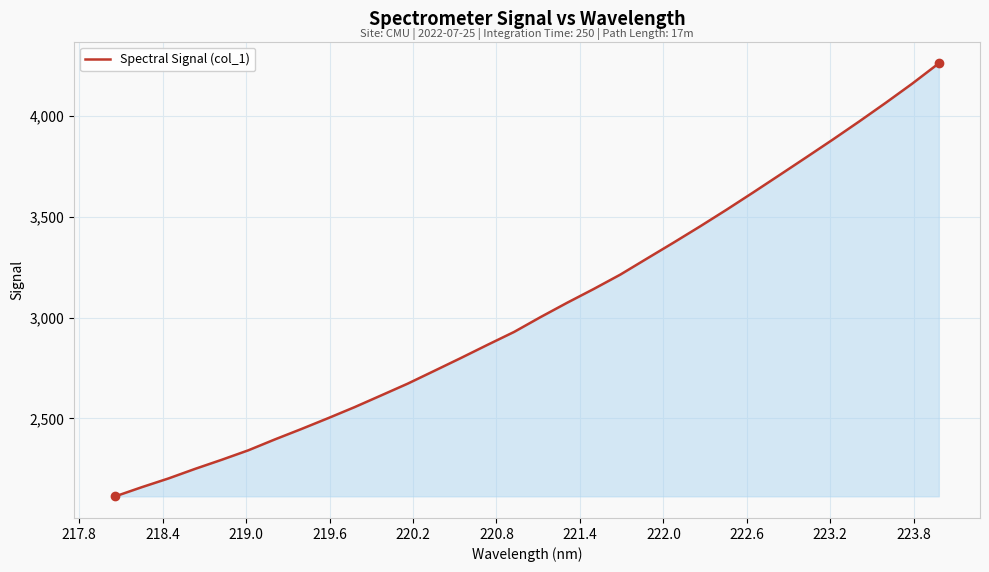

What is the greatest value displayed?

4262.5